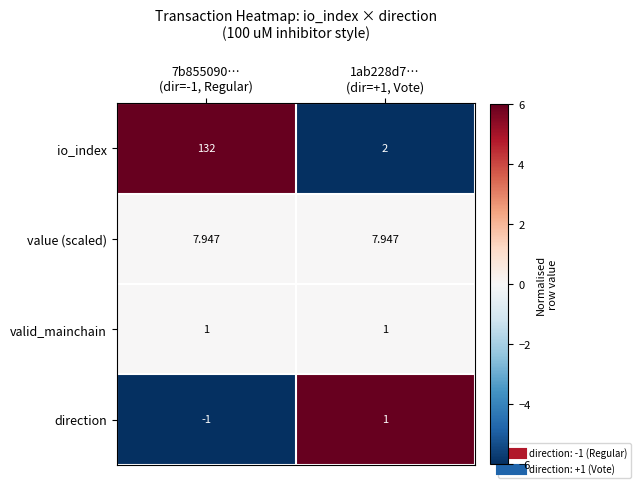

What is the spread (max minus min) of values at 1ab228d7…
(dir=+1, Vote)?

6.9